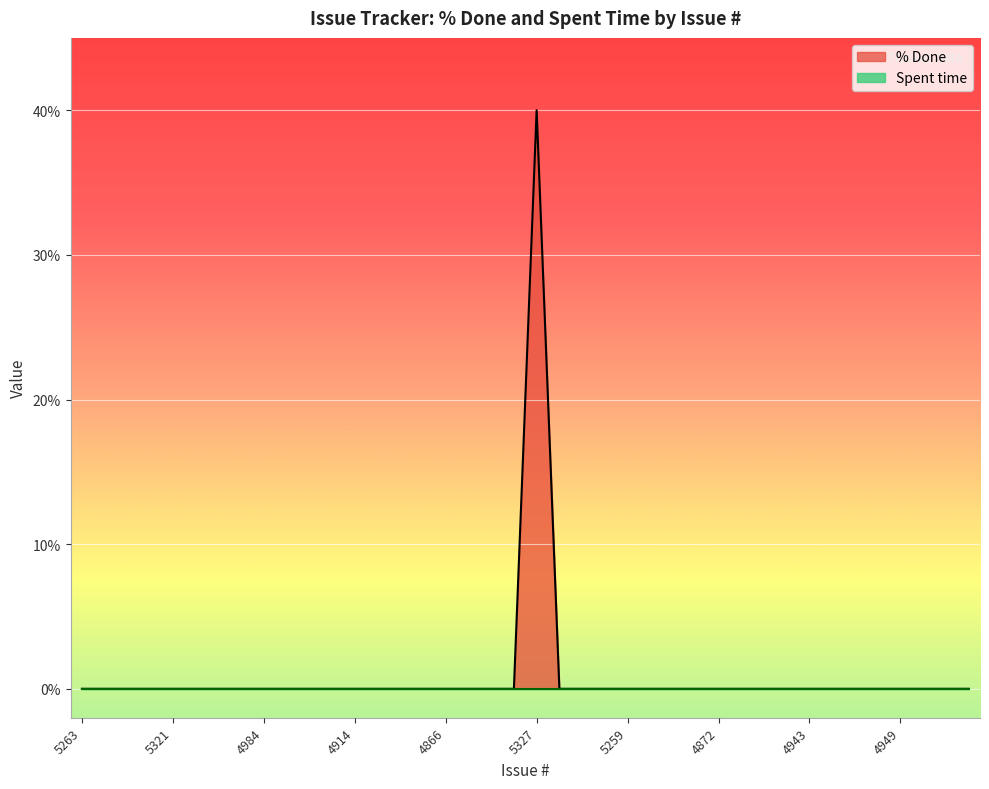

Reading left to right, extract all data points from this chart.

5263=0	5256=0	5340=0	5339=0	5321=0	5257=0	4967=0	4979=0	4984=0	4890=0	4901=0	4908=0	4914=0	4915=0	4925=0	4926=0	4866=0	4868=0	4931=0	4932=0	5327=40	5315=0	5306=0	5265=0	5259=0	5235=0	5236=0	4972=0	4872=0	4936=0	4937=0	4940=0	4943=0	4945=0	4947=0	4948=0	4949=0	4950=0	4933=0	4873=0